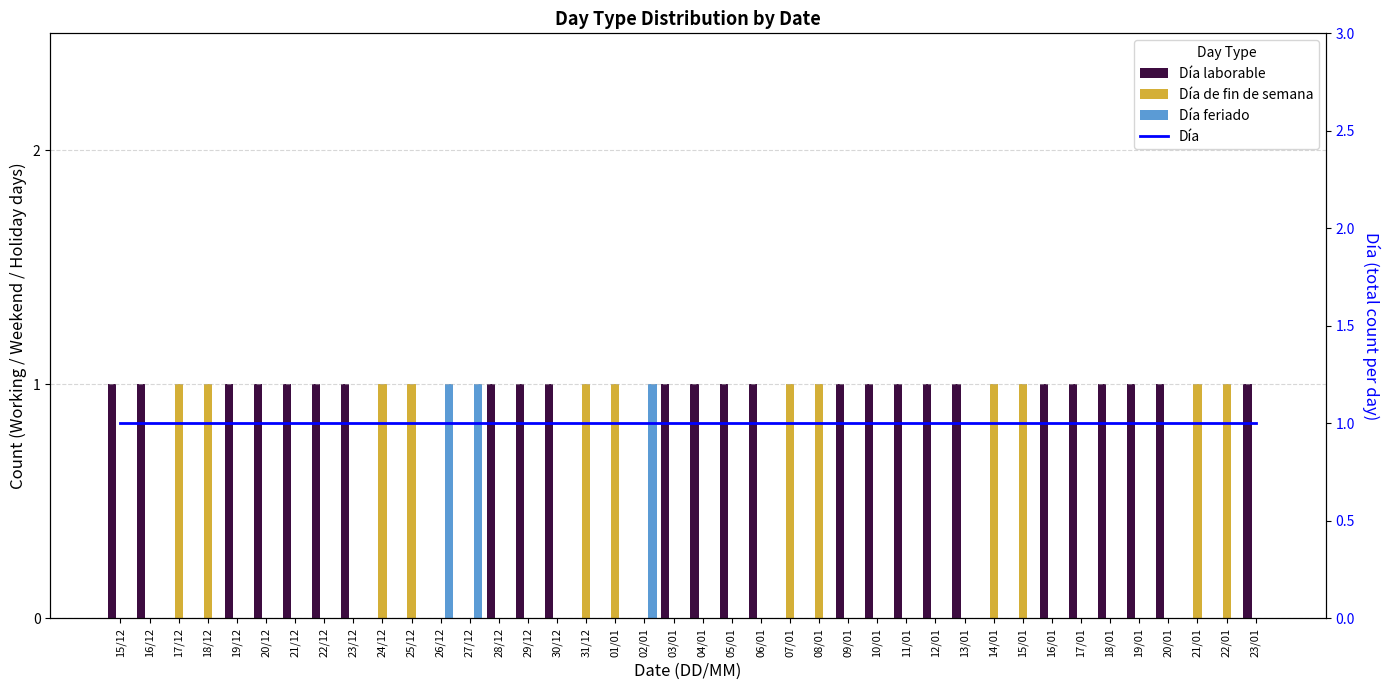

List the series in order of their peak value, highest first.

Día laborable, Día de fin de semana, Día feriado, Día